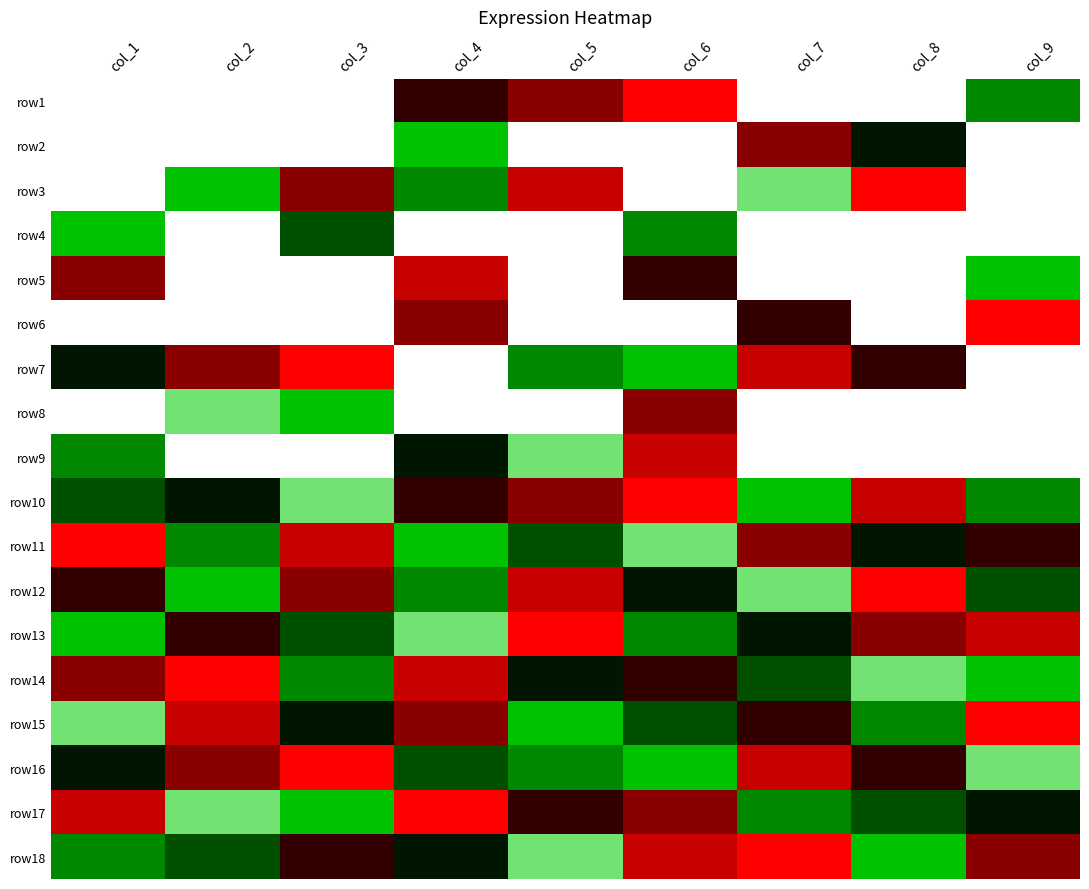

Reading left to right, transcribe all the data shown in this chart.

row1: col_1=0	col_2=0	col_3=0	col_4=6	col_5=7	col_6=9	col_7=0	col_8=0	col_9=3
row2: col_1=0	col_2=0	col_3=0	col_4=2	col_5=0	col_6=0	col_7=7	col_8=5	col_9=0
row3: col_1=0	col_2=2	col_3=7	col_4=3	col_5=8	col_6=0	col_7=1	col_8=9	col_9=0
row4: col_1=2	col_2=0	col_3=4	col_4=0	col_5=0	col_6=3	col_7=0	col_8=0	col_9=0
row5: col_1=7	col_2=0	col_3=0	col_4=8	col_5=0	col_6=6	col_7=0	col_8=0	col_9=2
row6: col_1=0	col_2=0	col_3=0	col_4=7	col_5=0	col_6=0	col_7=6	col_8=0	col_9=9
row7: col_1=5	col_2=7	col_3=9	col_4=0	col_5=3	col_6=2	col_7=8	col_8=6	col_9=0
row8: col_1=0	col_2=1	col_3=2	col_4=0	col_5=0	col_6=7	col_7=0	col_8=0	col_9=0
row9: col_1=3	col_2=0	col_3=0	col_4=5	col_5=1	col_6=8	col_7=0	col_8=0	col_9=0
row10: col_1=4	col_2=5	col_3=1	col_4=6	col_5=7	col_6=9	col_7=2	col_8=8	col_9=3
row11: col_1=9	col_2=3	col_3=8	col_4=2	col_5=4	col_6=1	col_7=7	col_8=5	col_9=6
row12: col_1=6	col_2=2	col_3=7	col_4=3	col_5=8	col_6=5	col_7=1	col_8=9	col_9=4
row13: col_1=2	col_2=6	col_3=4	col_4=1	col_5=9	col_6=3	col_7=5	col_8=7	col_9=8
row14: col_1=7	col_2=9	col_3=3	col_4=8	col_5=5	col_6=6	col_7=4	col_8=1	col_9=2
row15: col_1=1	col_2=8	col_3=5	col_4=7	col_5=2	col_6=4	col_7=6	col_8=3	col_9=9
row16: col_1=5	col_2=7	col_3=9	col_4=4	col_5=3	col_6=2	col_7=8	col_8=6	col_9=1
row17: col_1=8	col_2=1	col_3=2	col_4=9	col_5=6	col_6=7	col_7=3	col_8=4	col_9=5
row18: col_1=3	col_2=4	col_3=6	col_4=5	col_5=1	col_6=8	col_7=9	col_8=2	col_9=7